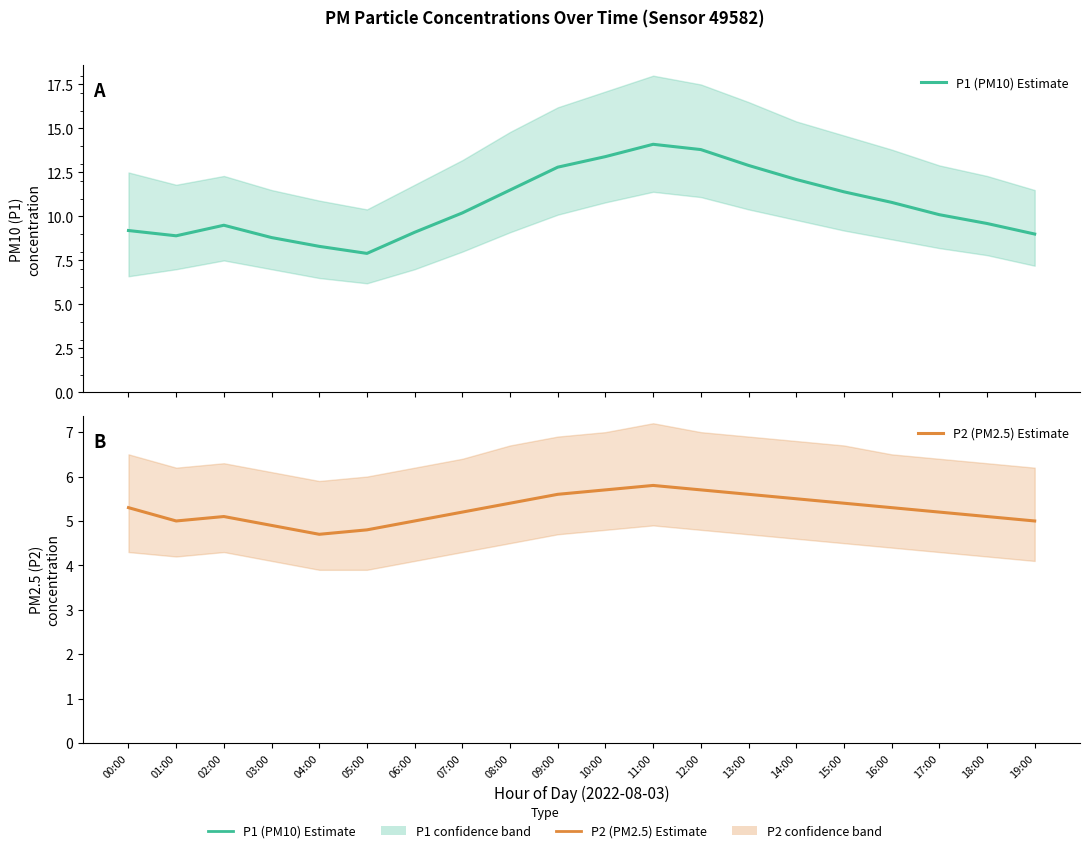

True or false: P2 (PM2.5) Estimate and P1 (PM10) Estimate cross at least once.

False